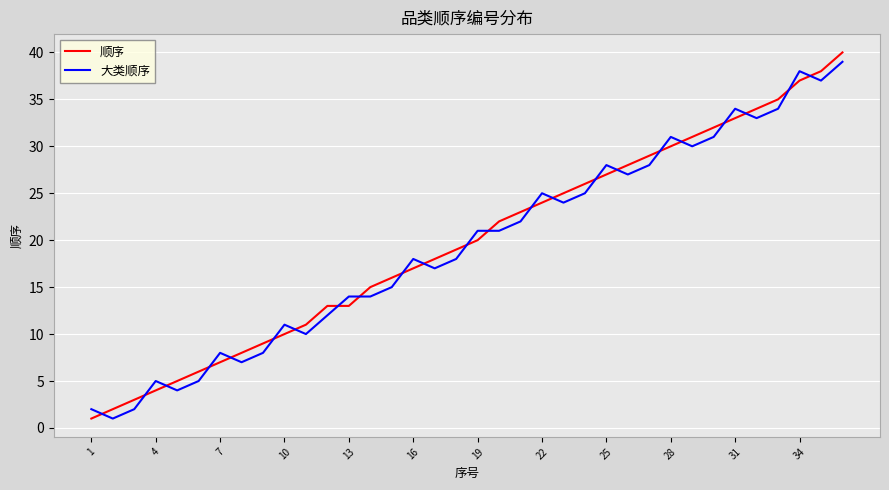

How many times do 顺序 and 大类顺序 cross each other?

23